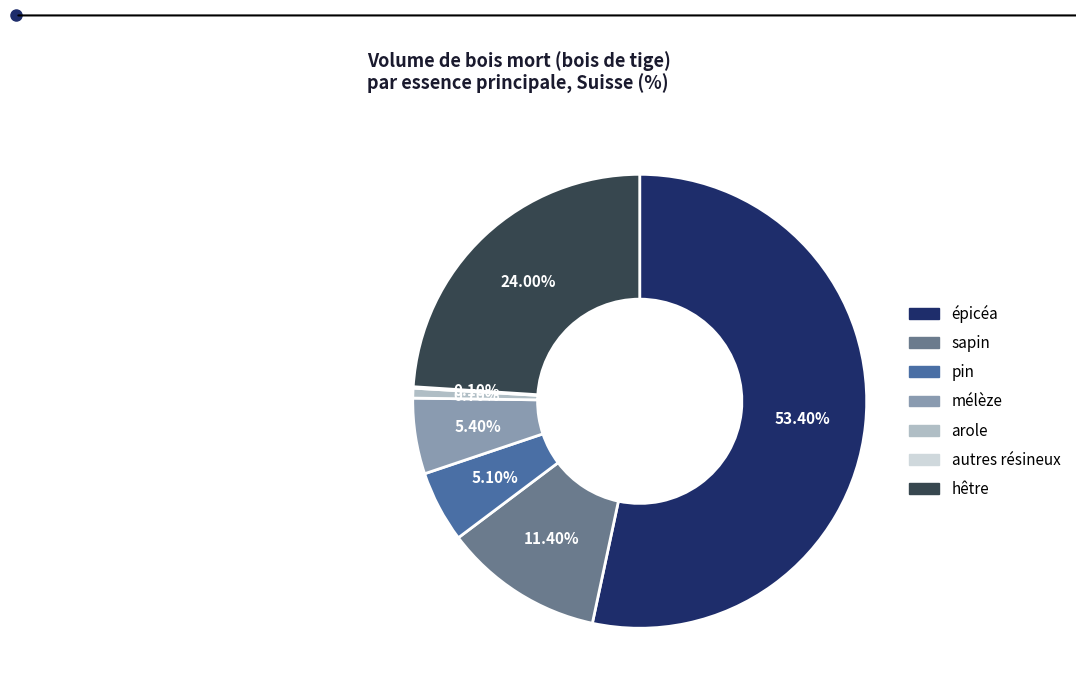

Between sapin and épicéa, which is larger?

épicéa